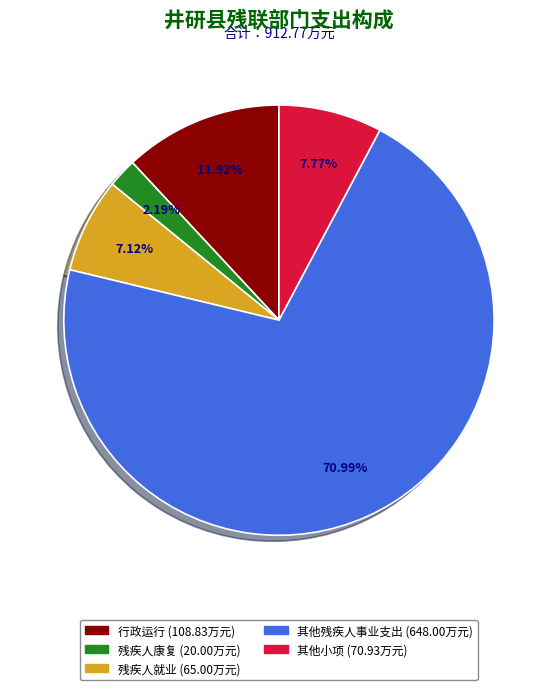

To the nearest percent, what is the difference between the largest and smallest slice percentages?

69%